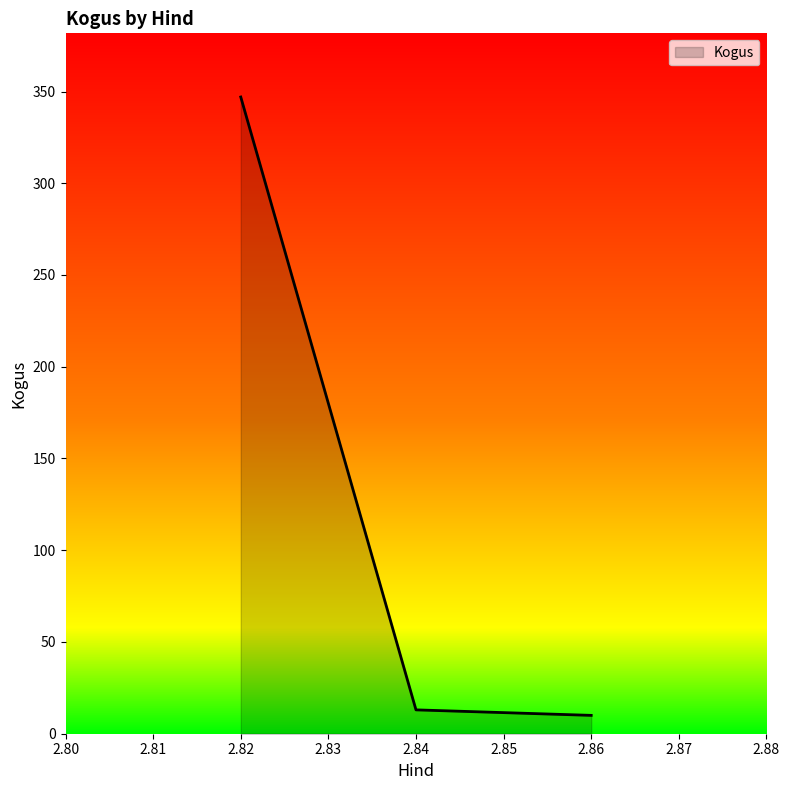

What is the greatest value displayed?

347